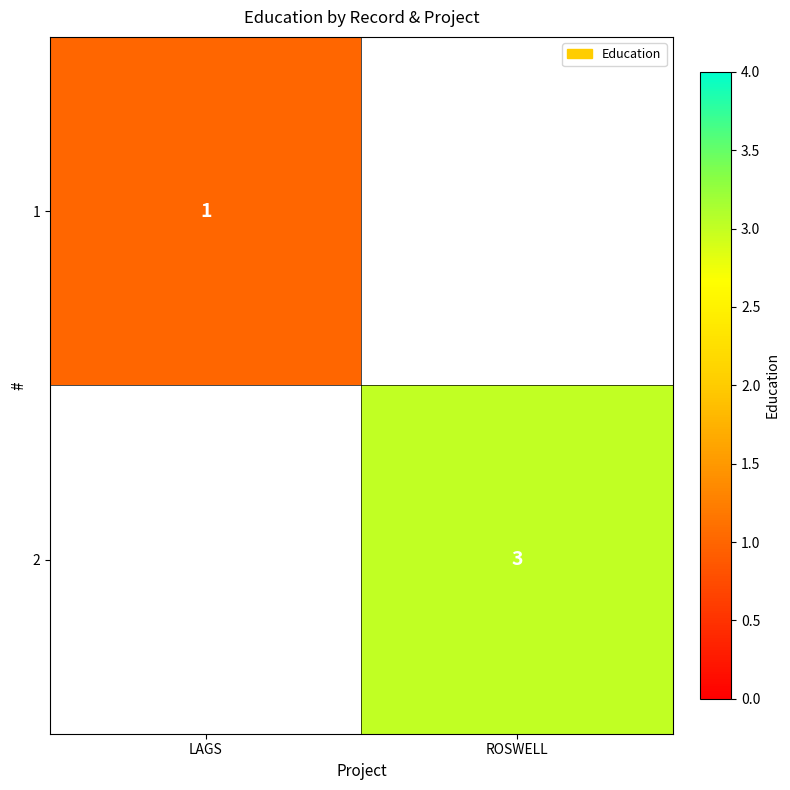

The value of 2 at ROSWELL is 3. True or false?

True